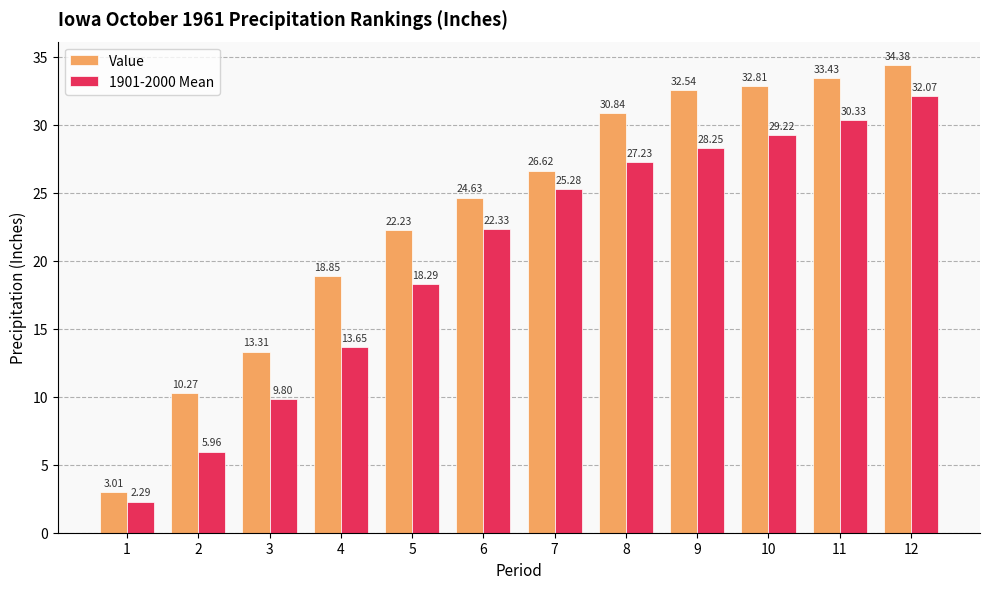

Between 4 and 7, which series saw the biggest shift?

1901-2000 Mean